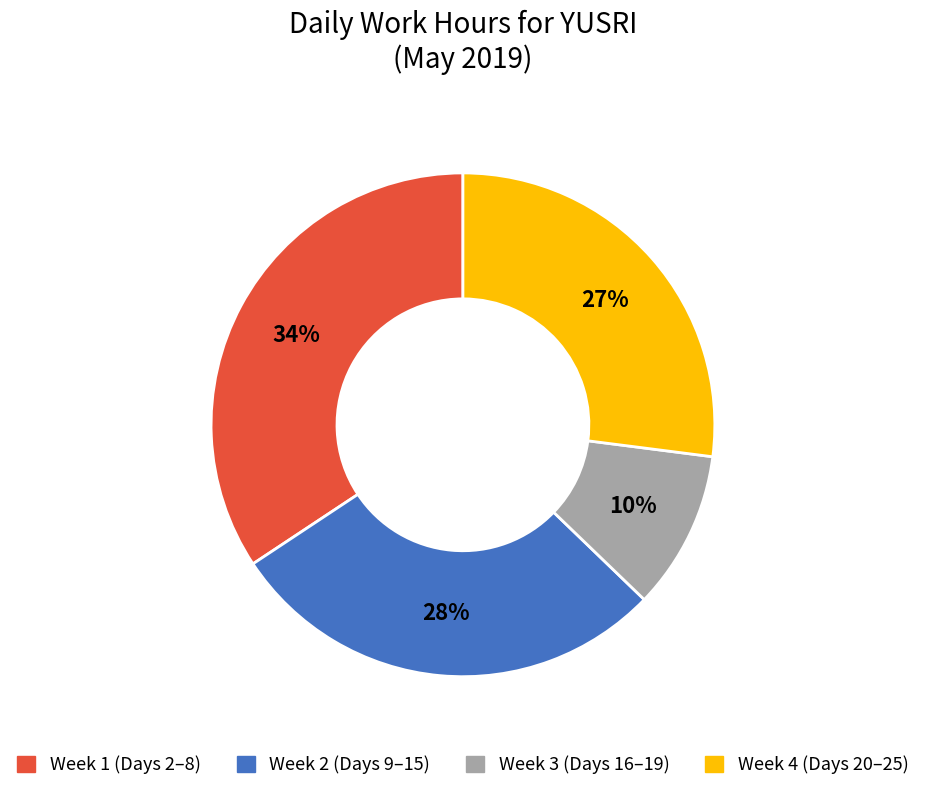

Does any single category account for the majority?

No